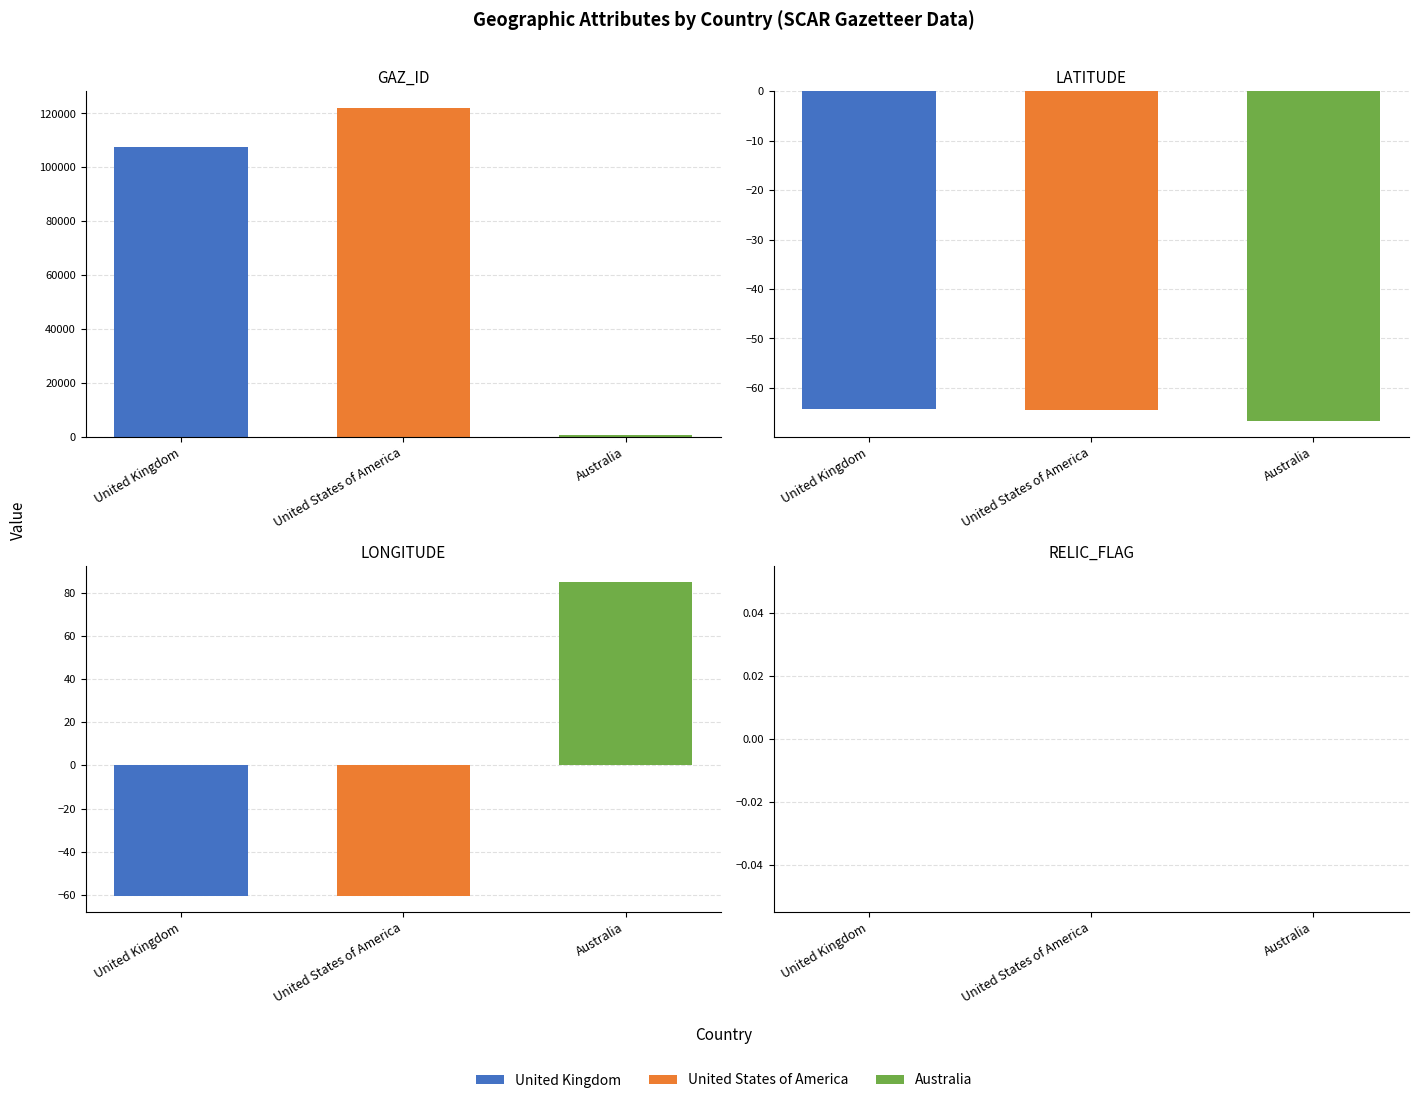

What position from the left is United Kingdom?

1